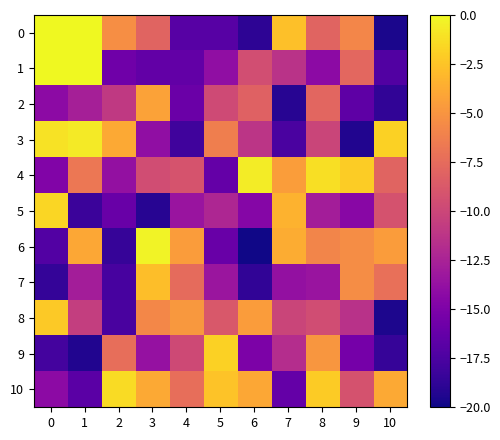

How many categories are shown in the chart?

11